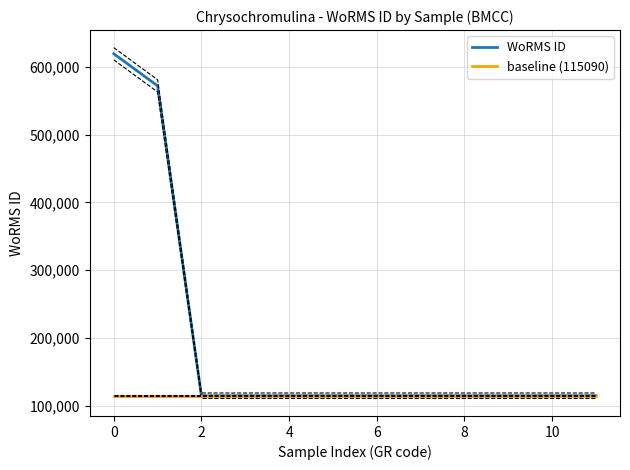

What is the total value across all series at 9?

230180